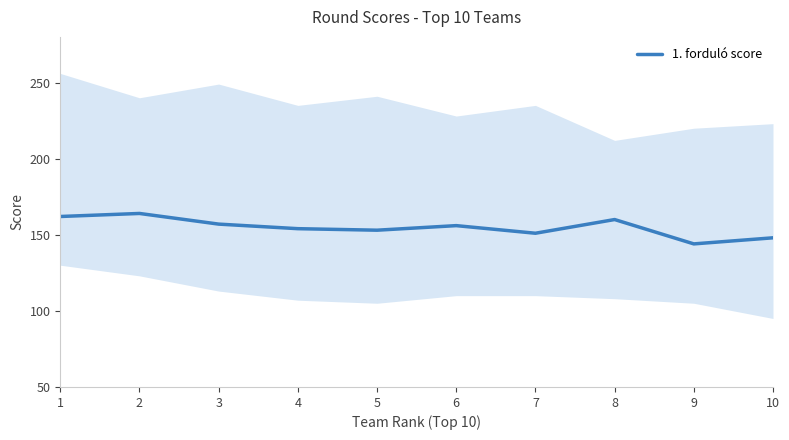

Where does the data first go above 156?

1